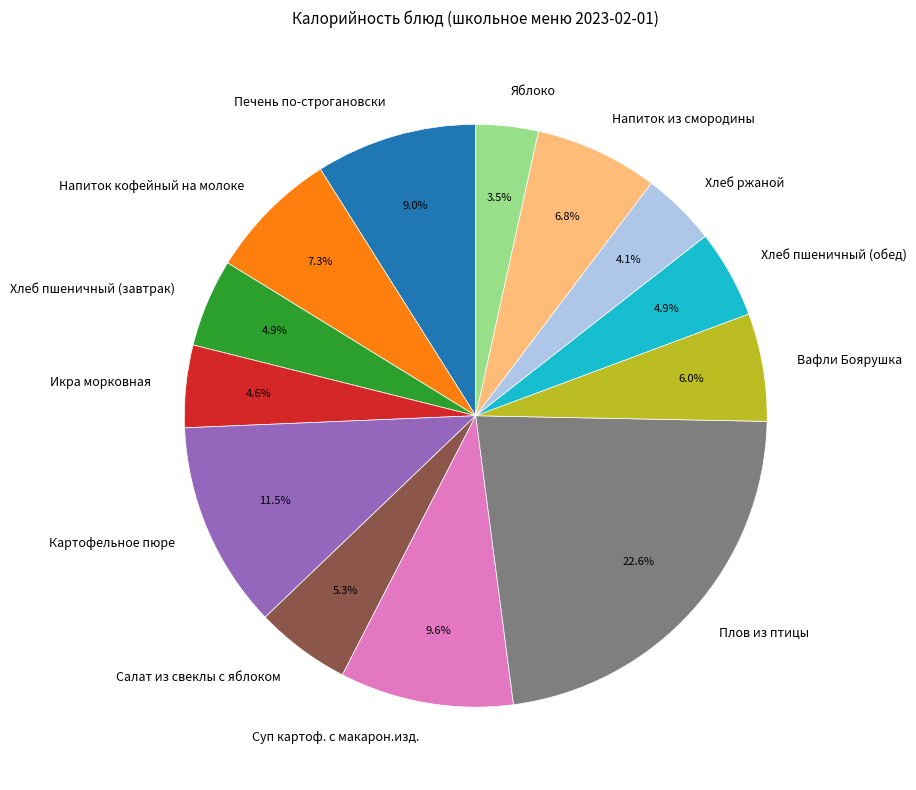

Count the number of slices in the pie.

13